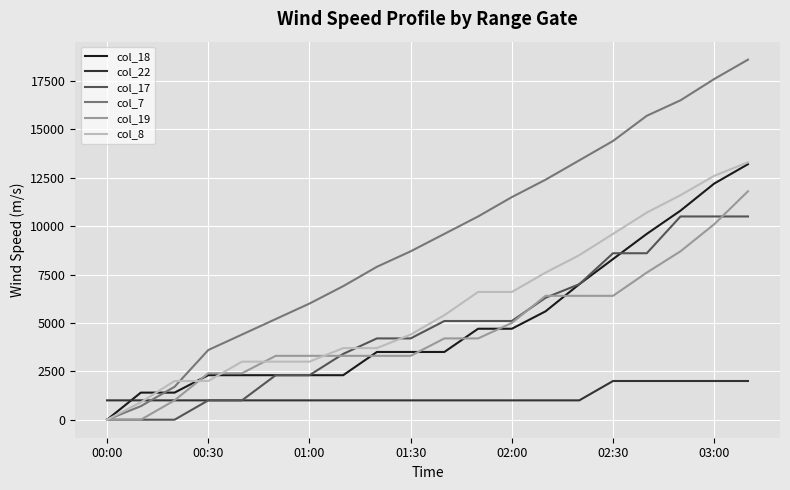

Which series has the largest total across all categories?

col_7